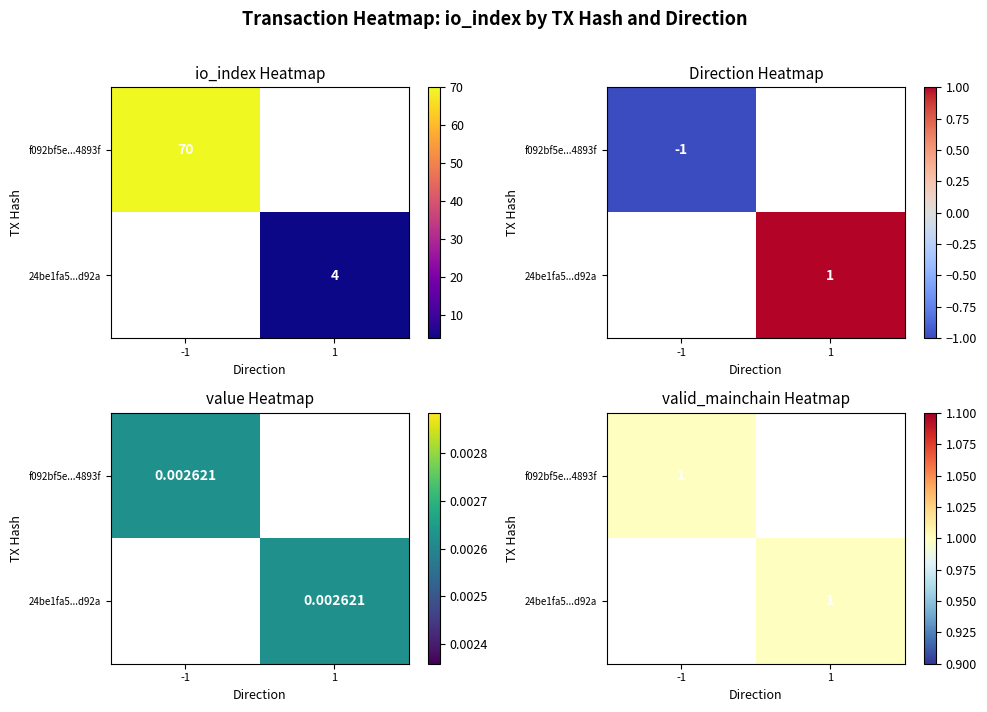

How many categories are shown in the chart?

2